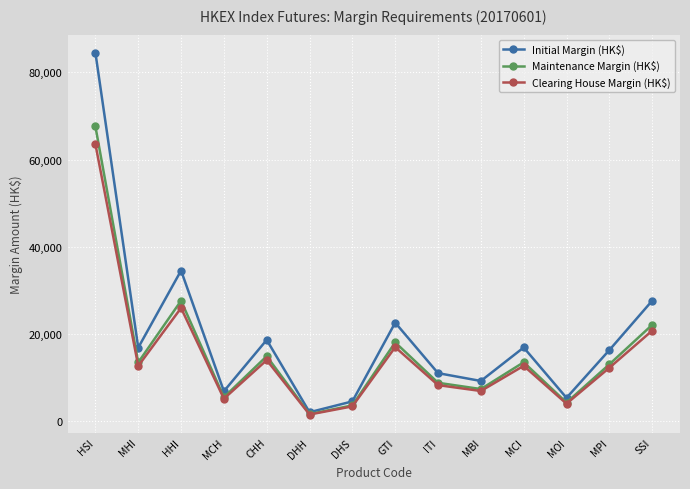

True or false: Initial Margin (HK$) has a value of 22636 at GTI.

True